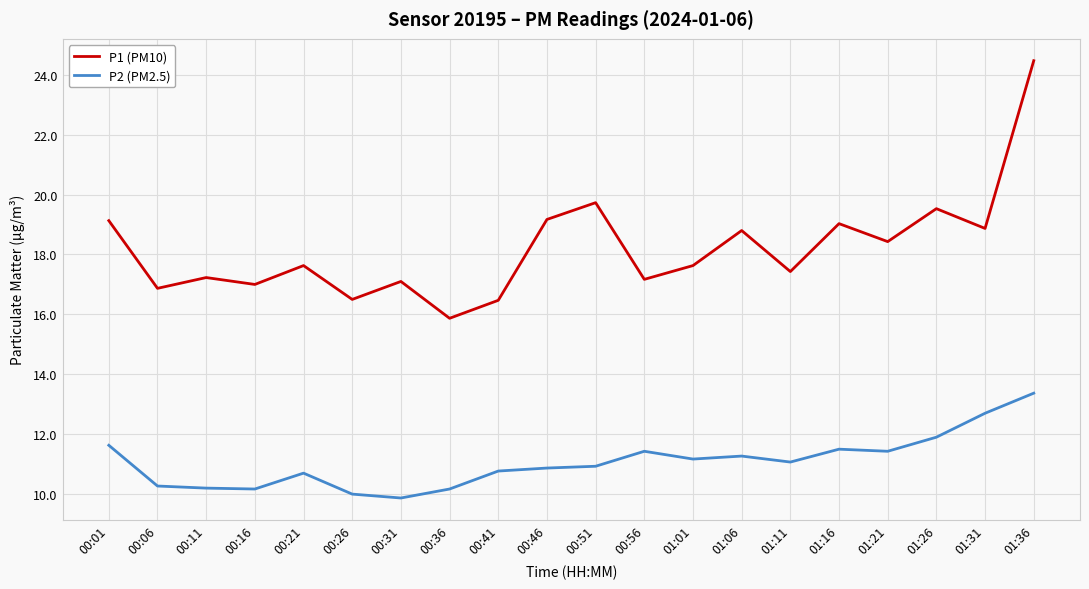

List the series in order of their overall mean, lowest first.

P2 (PM2.5), P1 (PM10)